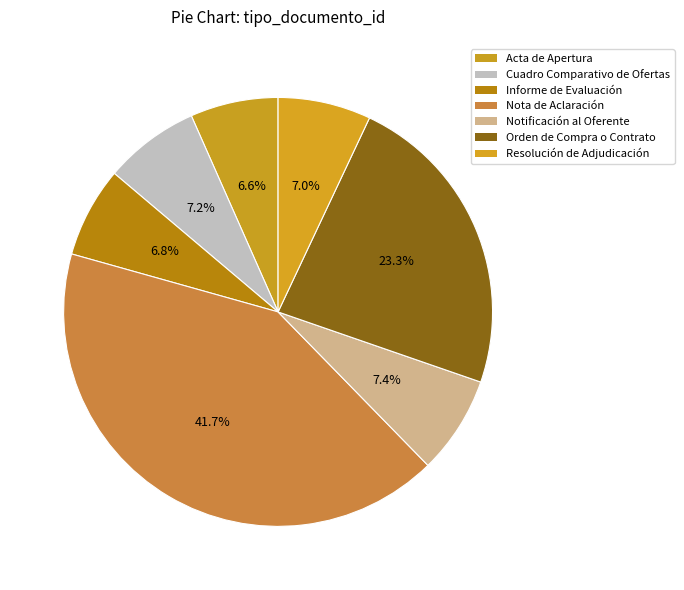

How much of the chart is everything except Informe de Evaluación?

93.2%